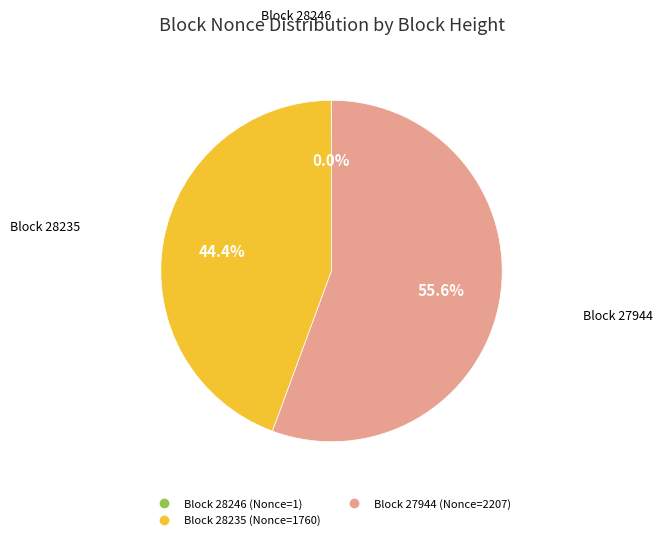

Does any single category account for the majority?

Yes